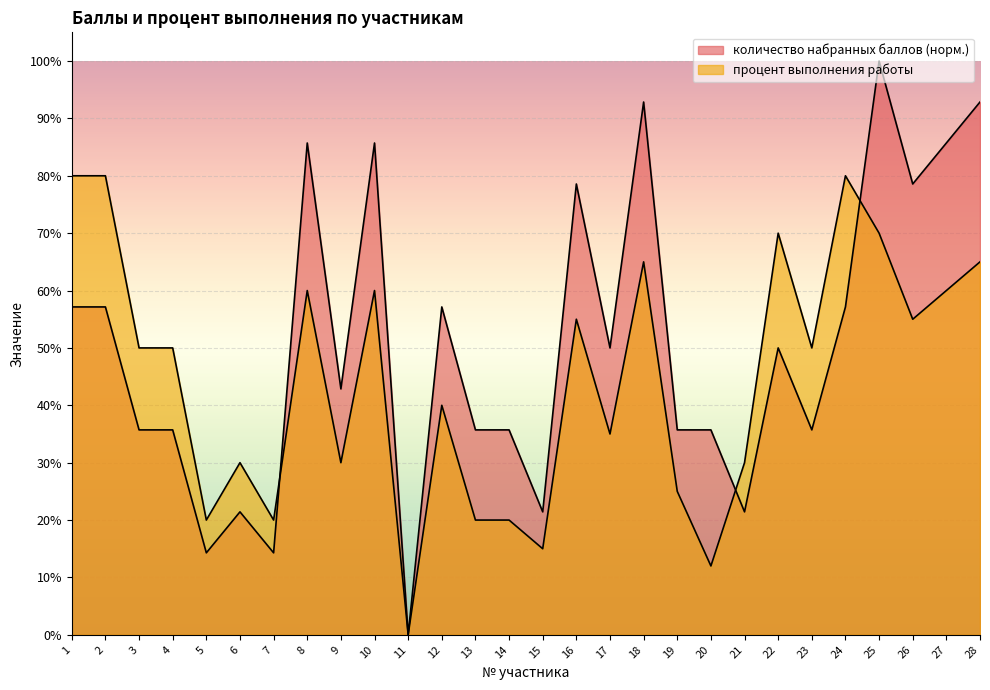

Rank the series by their average value, from lowest to highest.

процент выполнения работы, количество набранных баллов